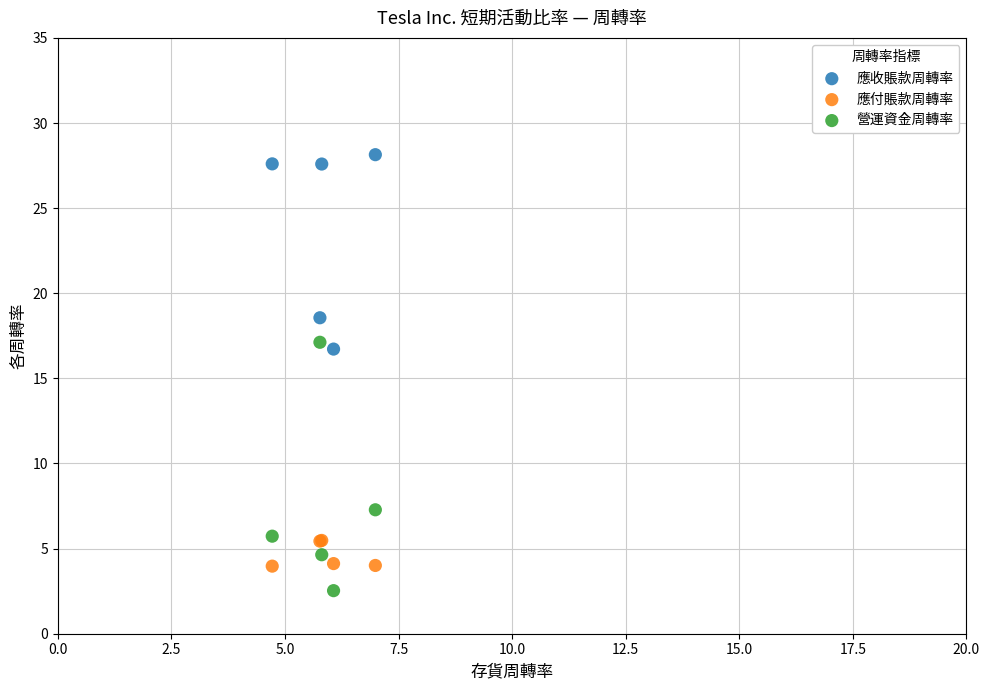

In the 應收賬款周轉率 series, what Y value is closest to 22?

18.6